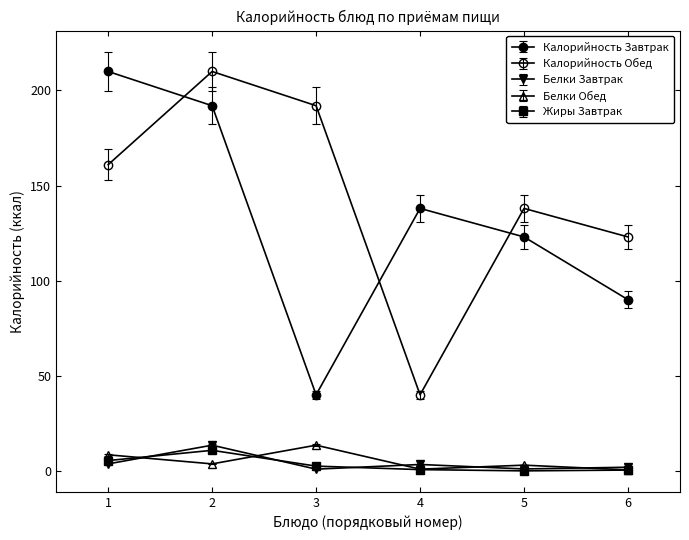

How many categories are shown in the chart?

6